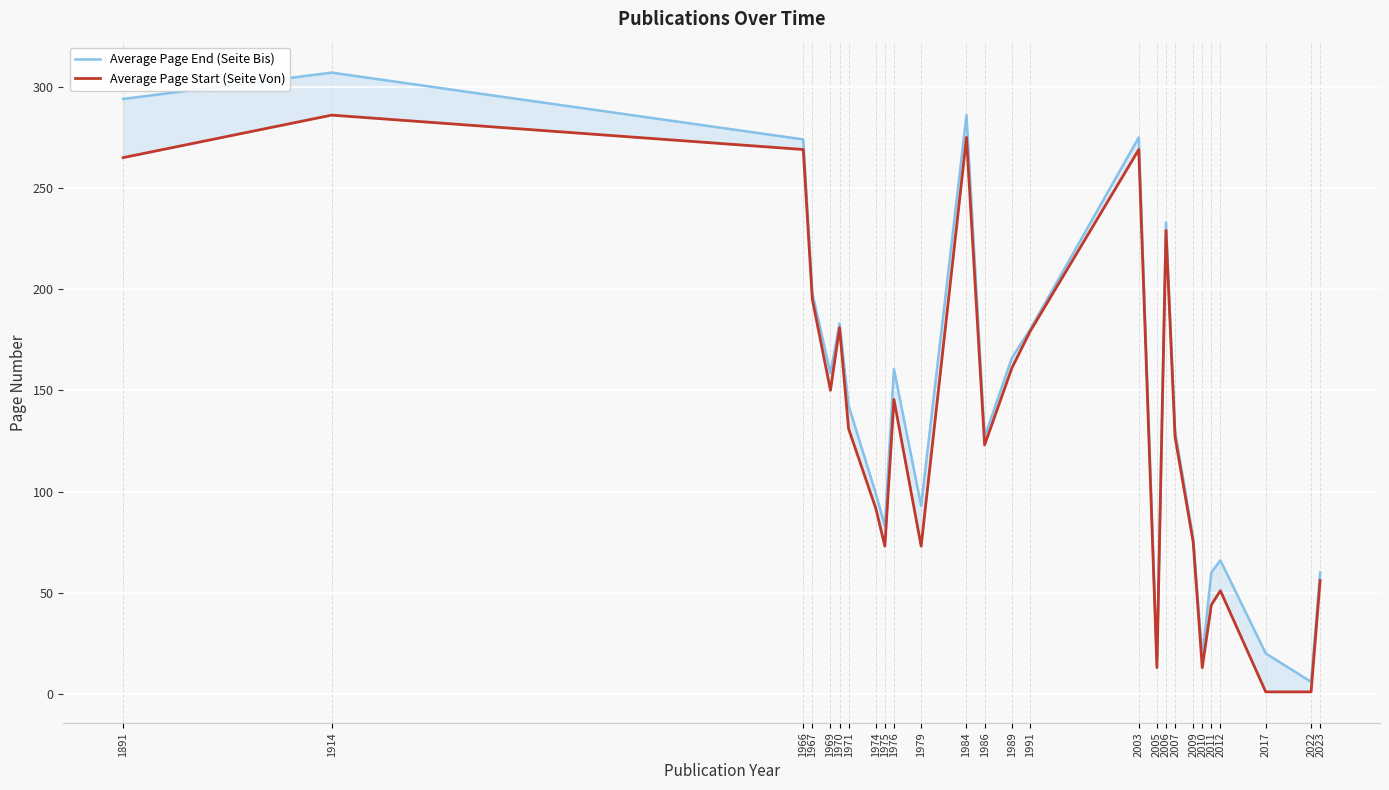

What is the difference between the maximum and minimum values in the Average Page End (Seite Bis) series?

301.0